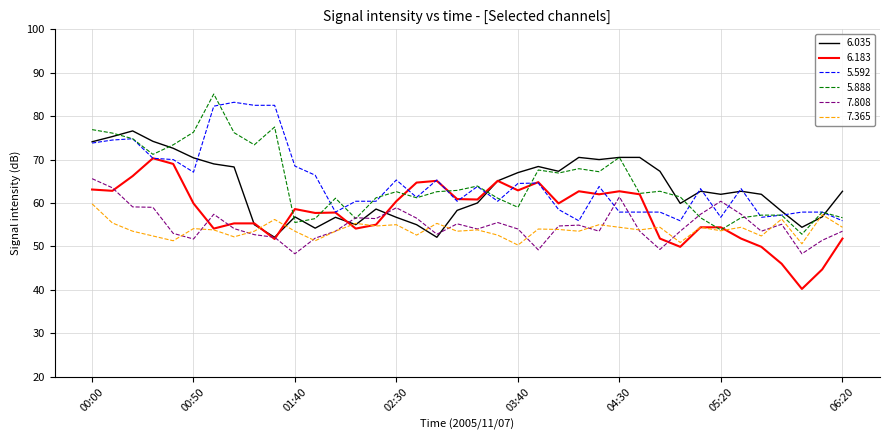

What is the maximum value for 5.888?

85.1